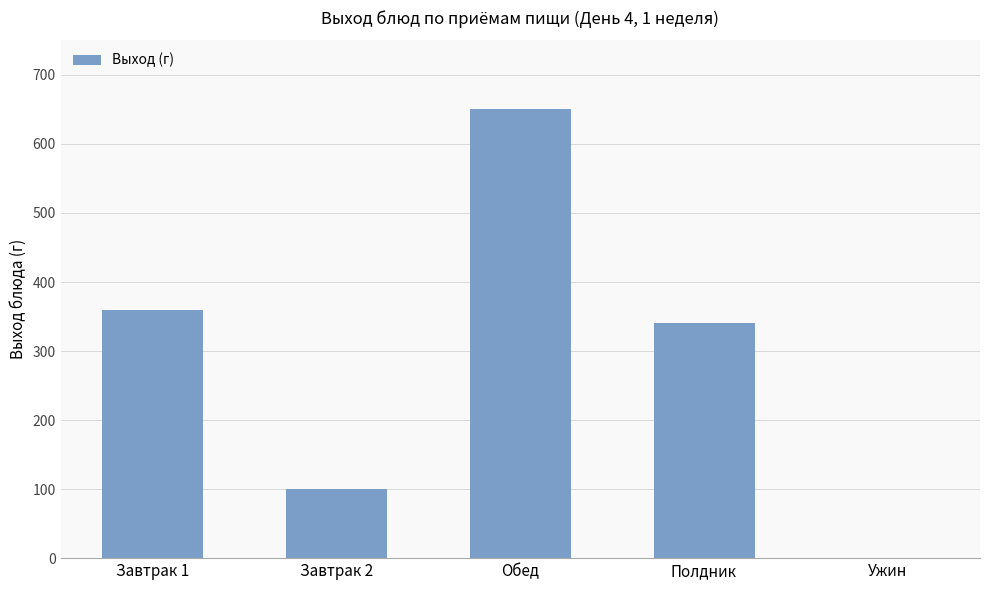

What is the maximum value shown in the chart?

650